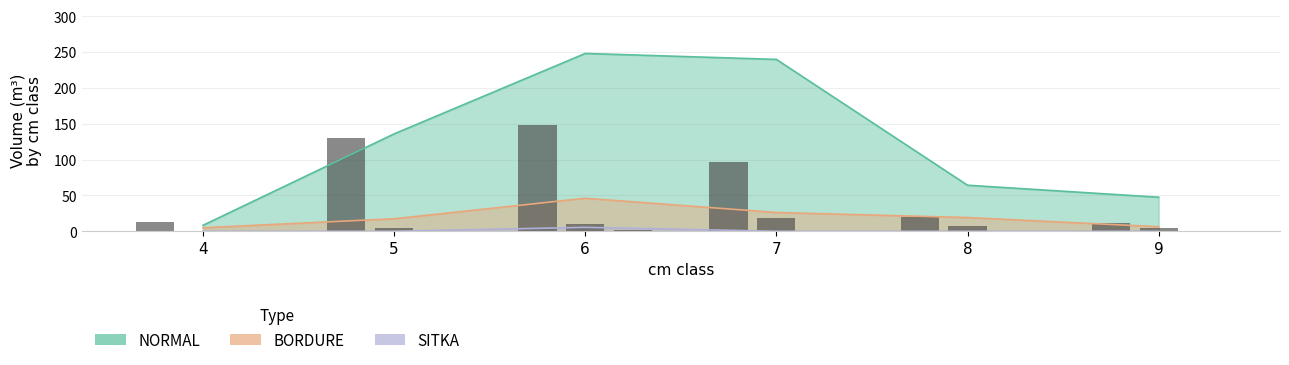

Which has a higher value, 7 or 5?

7